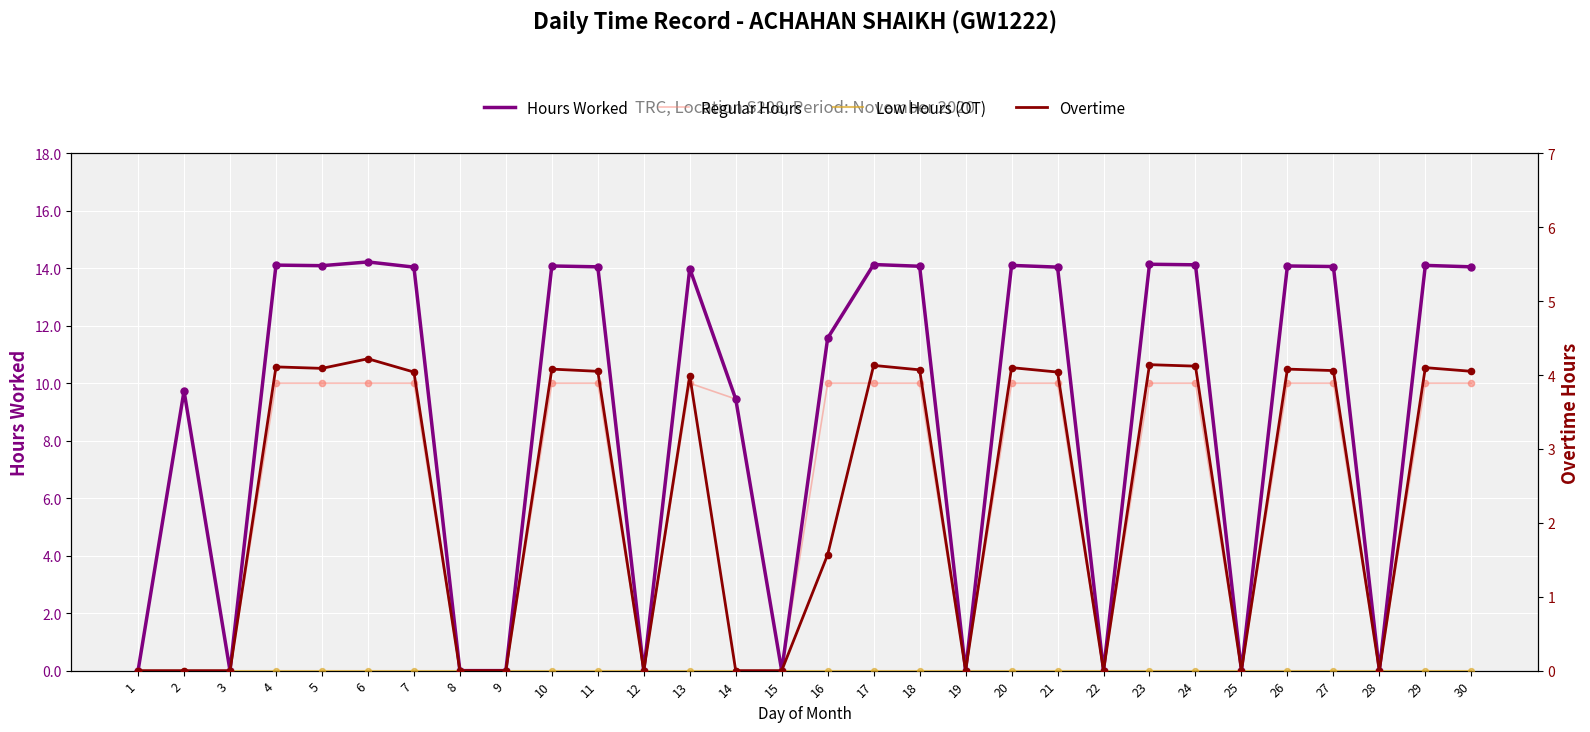

At which category is the sum across all series the highest?

6